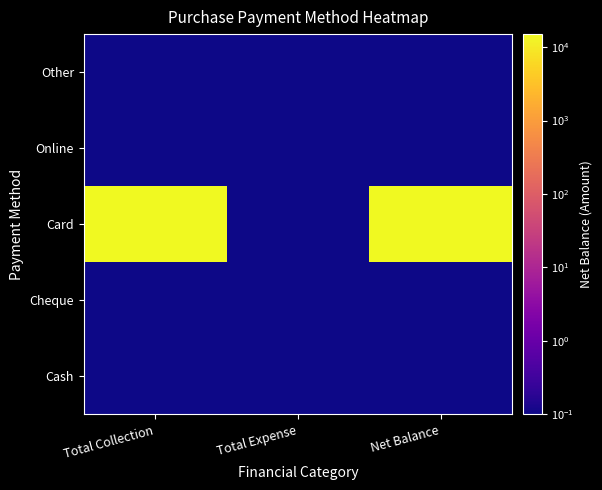

At Net Balance, list the series in order from smallest to largest.

Cash, Cheque, Online, Other, Card